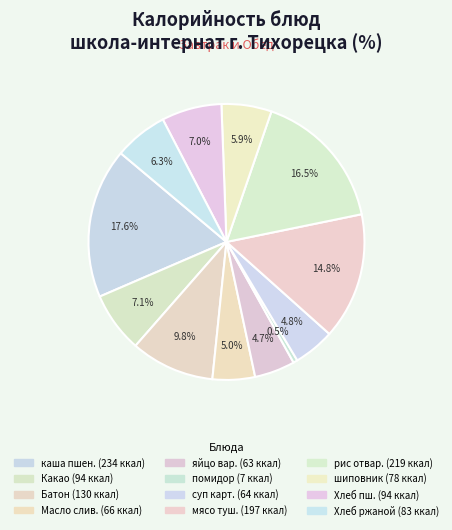

Count the number of slices in the pie.

12